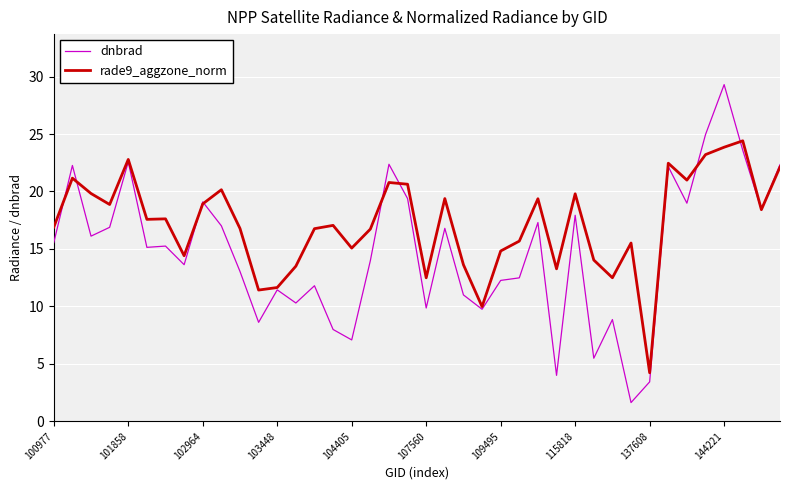

Rank the series by their maximum value, from lowest to highest.

rade9_aggzone_norm, dnbrad